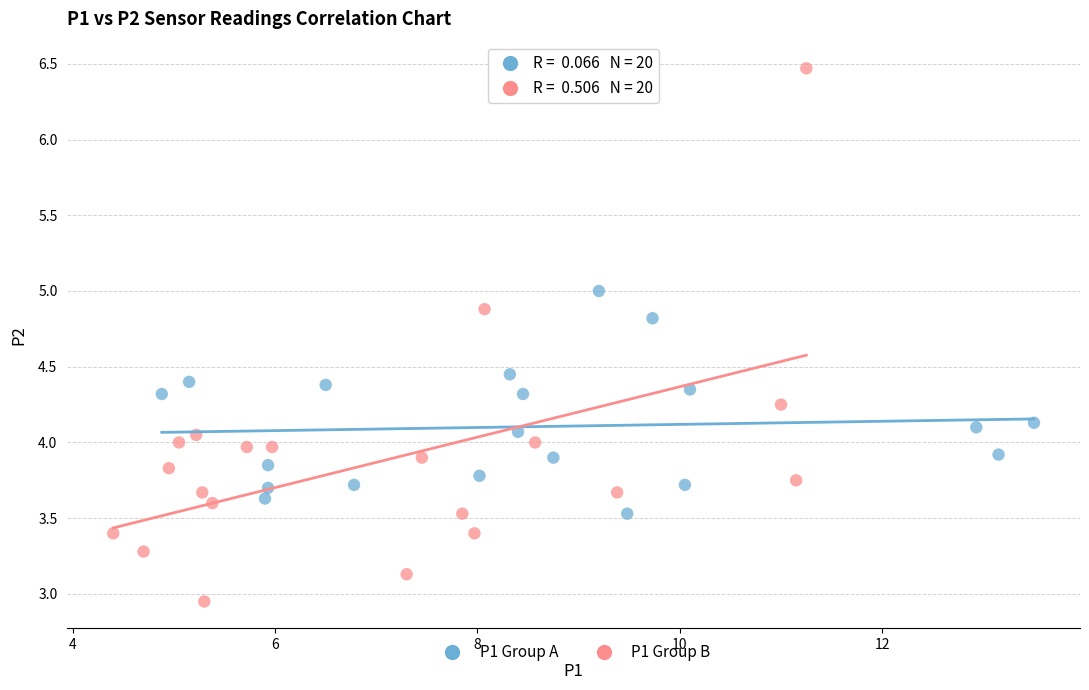

Which series contains the highest Y value?

P1 Group B